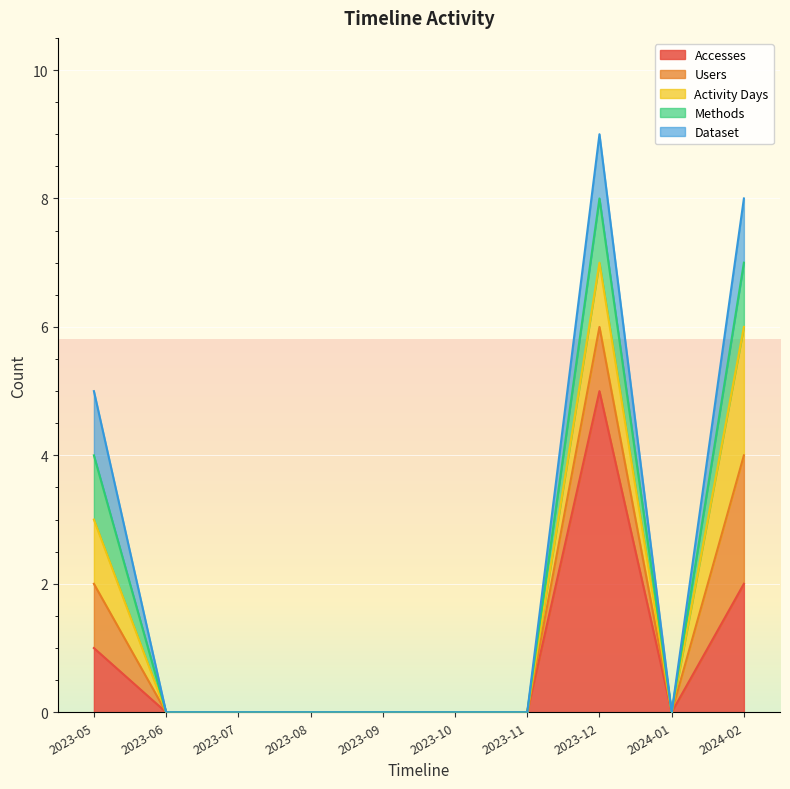

Reading left to right, what are all the values shown in this chart?

Accesses: 1	0	0	0	0	0	0	5	0	2
Users: 1	0	0	0	0	0	0	1	0	2
Activity Days: 1	0	0	0	0	0	0	1	0	2
Methods: 1	0	0	0	0	0	0	1	0	1
Dataset: 1	0	0	0	0	0	0	1	0	1